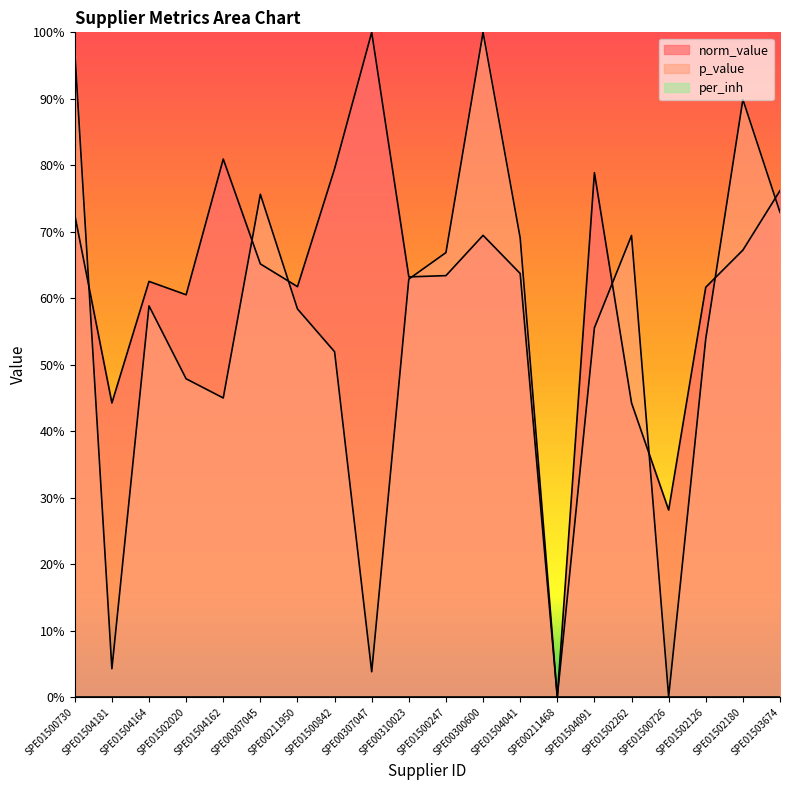

List the series in order of their peak value, highest first.

norm_value, p_value